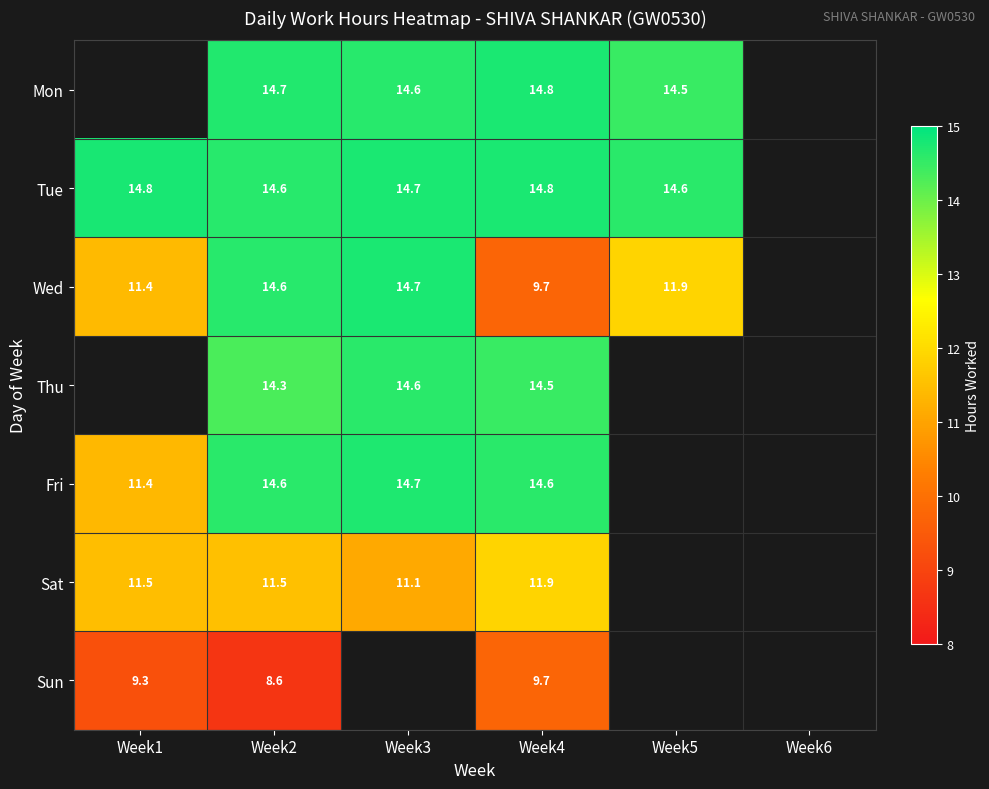

What is the highest value of the Sun series?

9.7